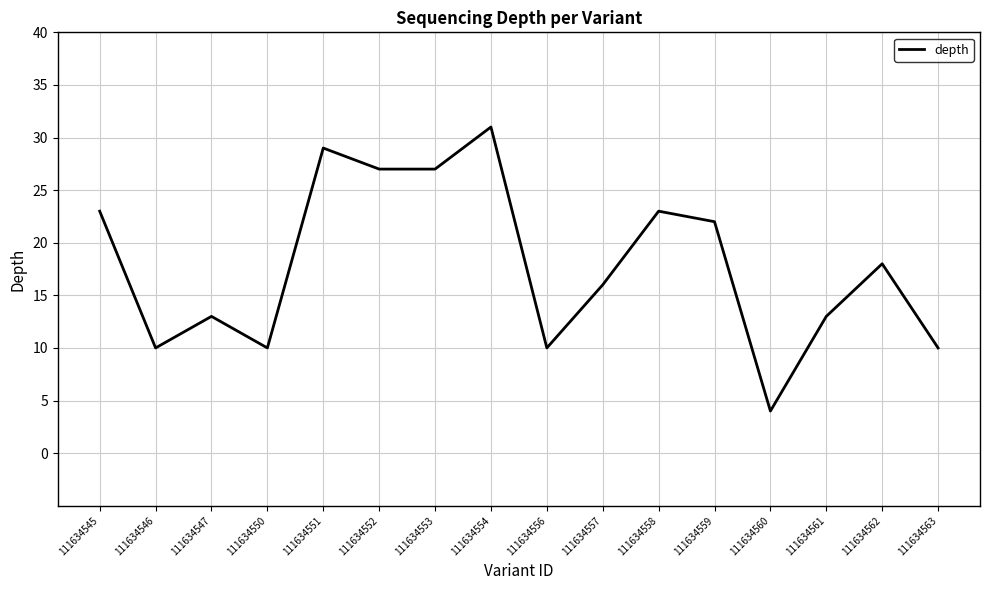

What is the difference between the values at 111634556 and 111634545?

13